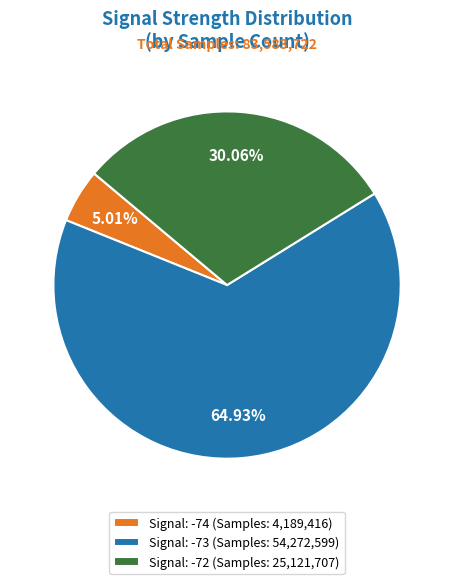

Which category has the biggest portion of the pie?

Signal: -73 (Samples: 54,272,599)